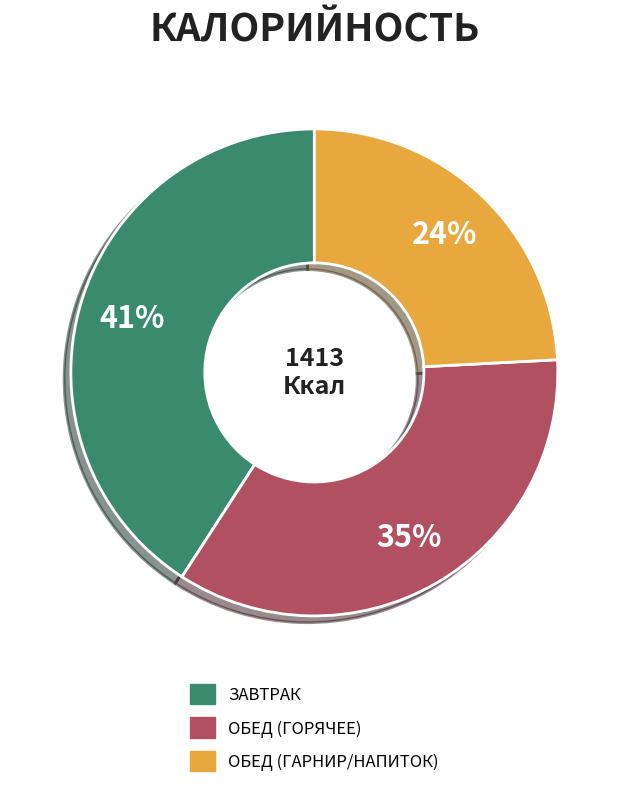

To the nearest percent, what is the difference between the largest and smallest slice percentages?

17%